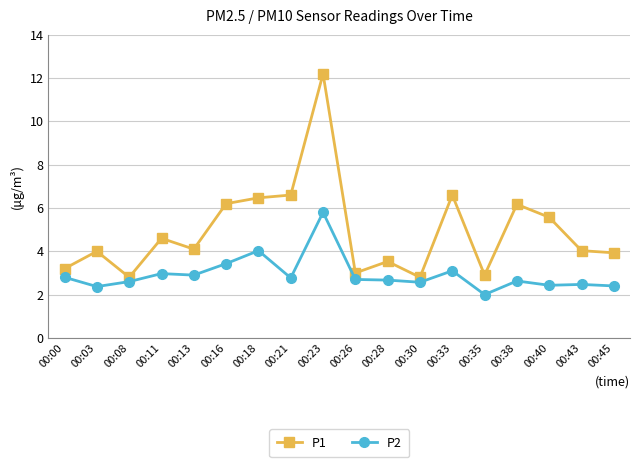

Which series has the largest range (max minus min)?

P1